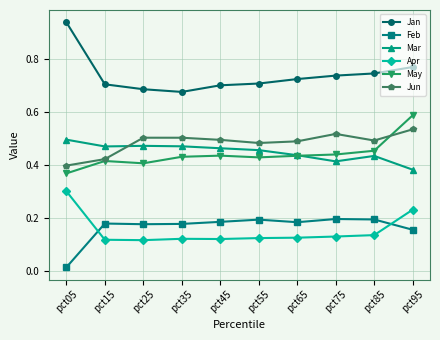

True or false: Mar has a value of 0.4 at pct95.

True